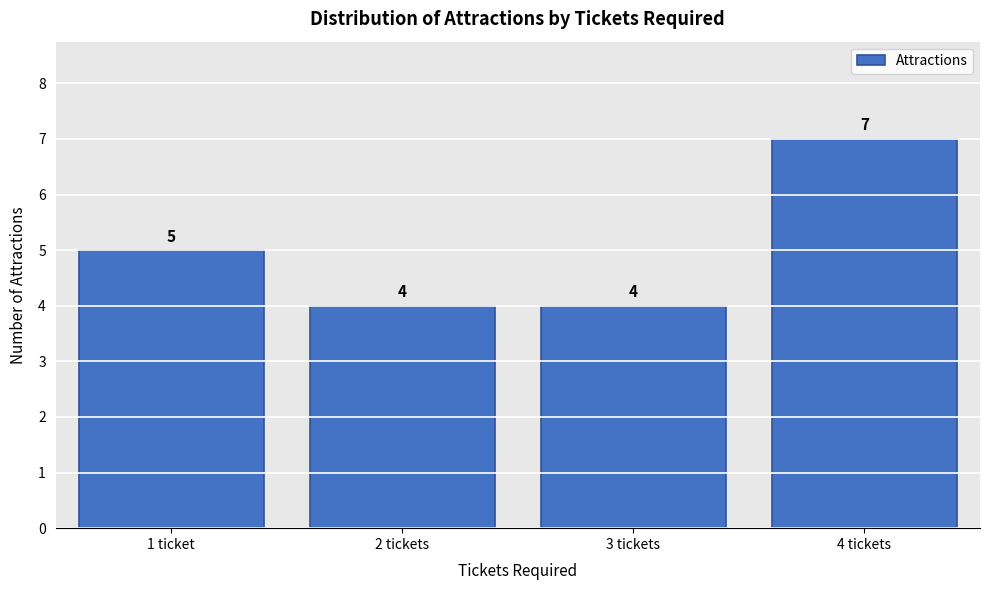

Reading left to right, transcribe all the data shown in this chart.

5	4	4	7